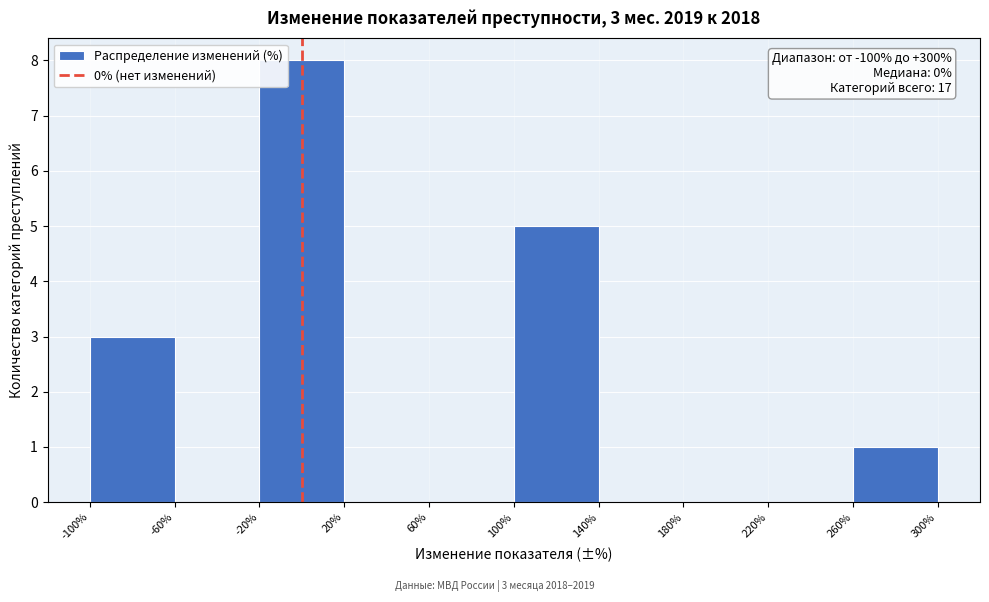

Over which range of the x-axis is the bar tallest?

-20% to 20%